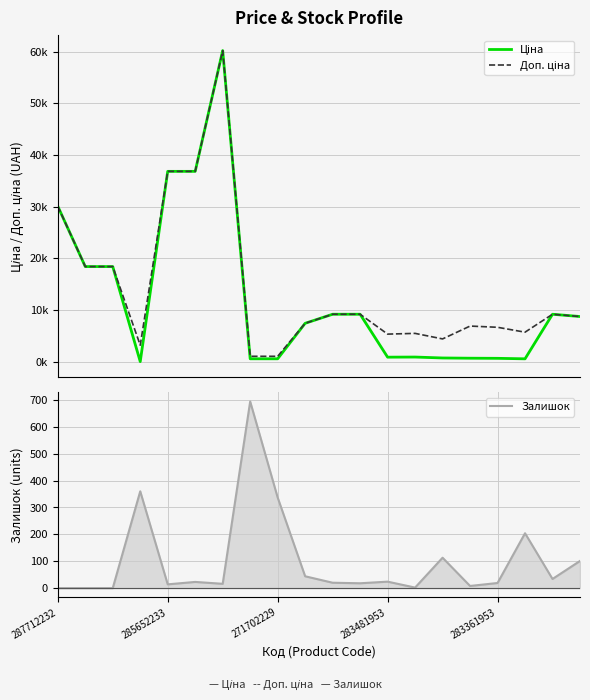

Between 283481953 and 15, which is larger?

15